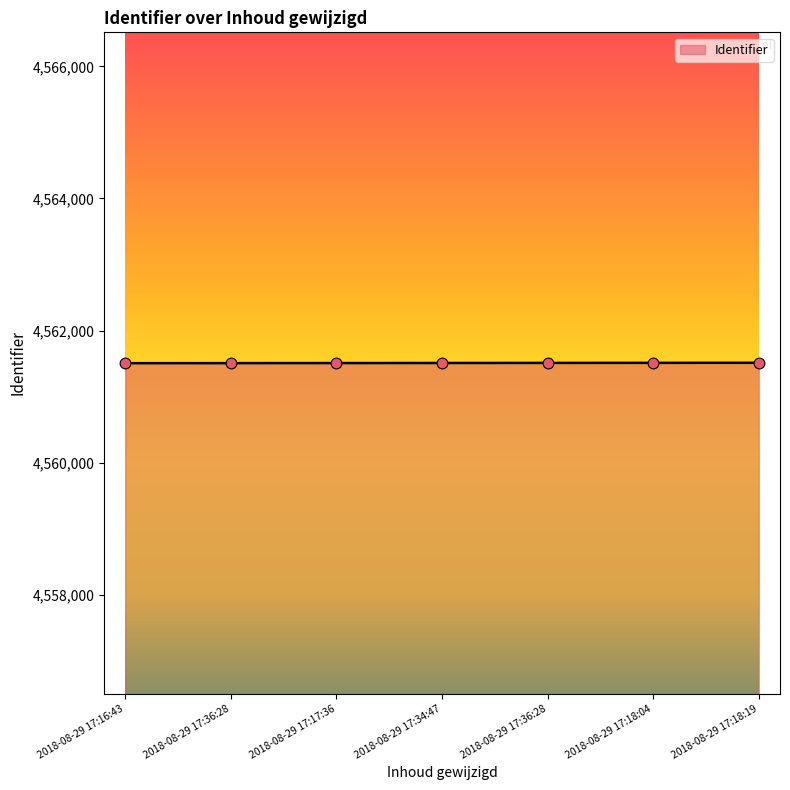

What is the ratio of the value at 2018-08-29 17:36:28 to the value at 2018-08-29 17:17:36?

1.0